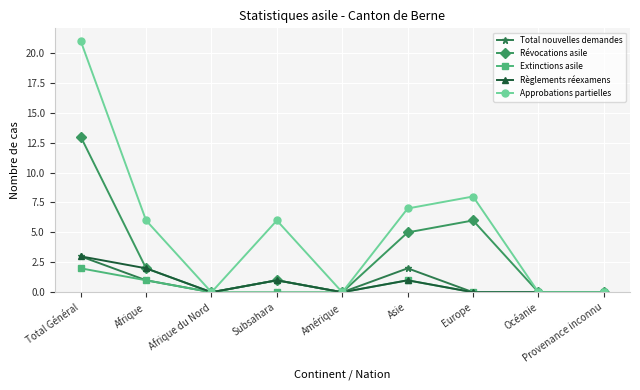

What is the sum of all Total nouvelles demandes values?

7